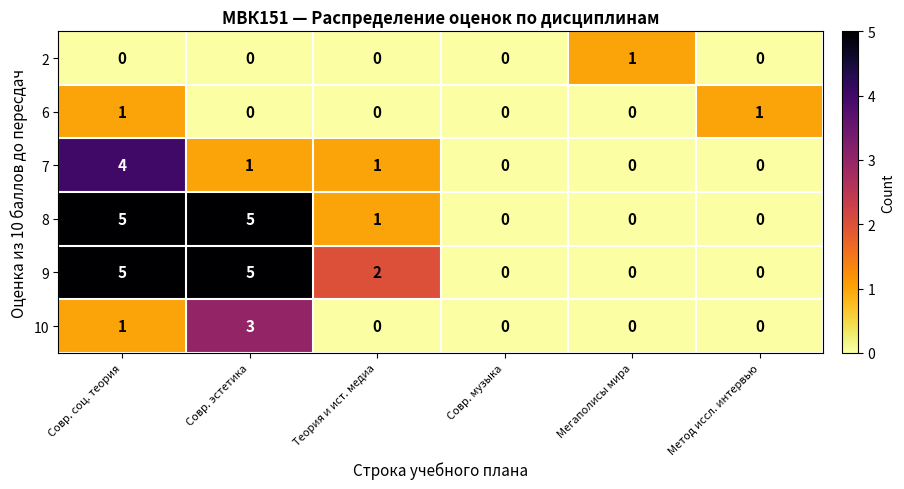

How many 9 values are between 0 and 5?

6